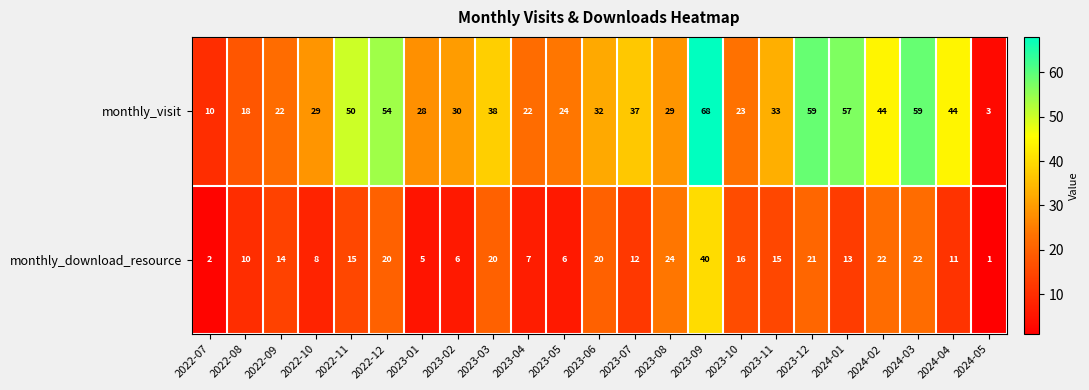

Which series has the largest total across all categories?

monthly_visit